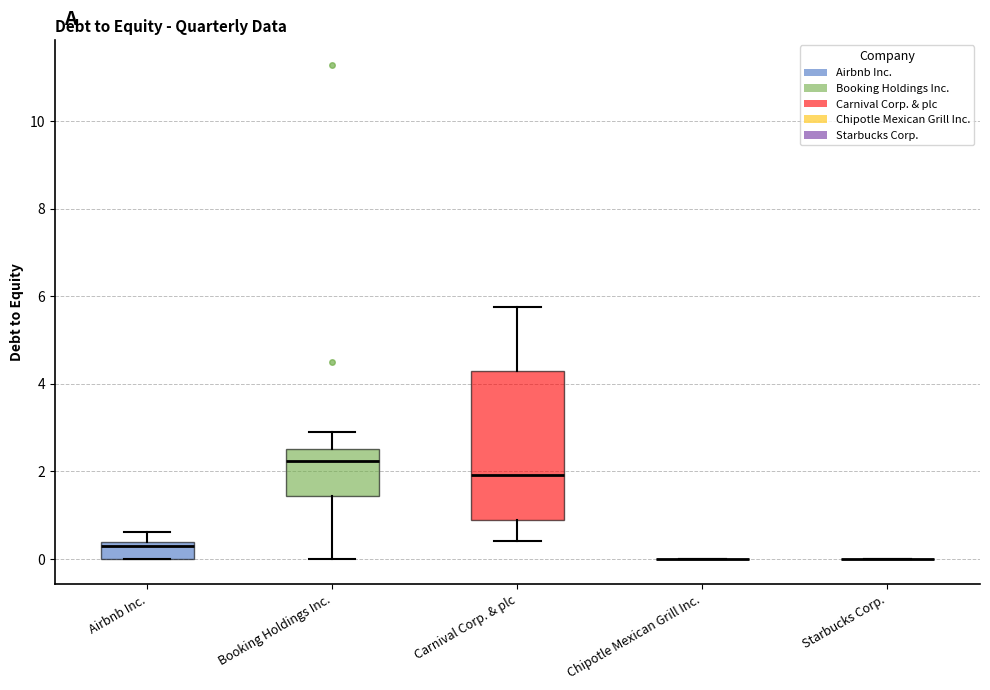

Reading left to right, transcribe this box plot: for each box, give where its median line is, the range the box spans, and where its two whiskers end, as read against the y-axis. The values are not printed on the chart, so give them approximately, as read against the axis.

Airbnb Inc.: median 0.4 (just below the box's upper edge), box 0.0 to 0.4, whiskers 0.0 to 0.6
Booking Holdings Inc.: median 2.2, box 1.4 to 2.6, whiskers 0.0 to 3.0
Carnival Corp. & plc: median 2.0, box 0.8 to 4.2, whiskers 0.4 to 5.8
Chipotle Mexican Grill Inc.: box collapsed to a line at 0.0, whiskers 0.0 to 0.0
Starbucks Corp.: box collapsed to a line at 0.0, whiskers 0.0 to 0.0